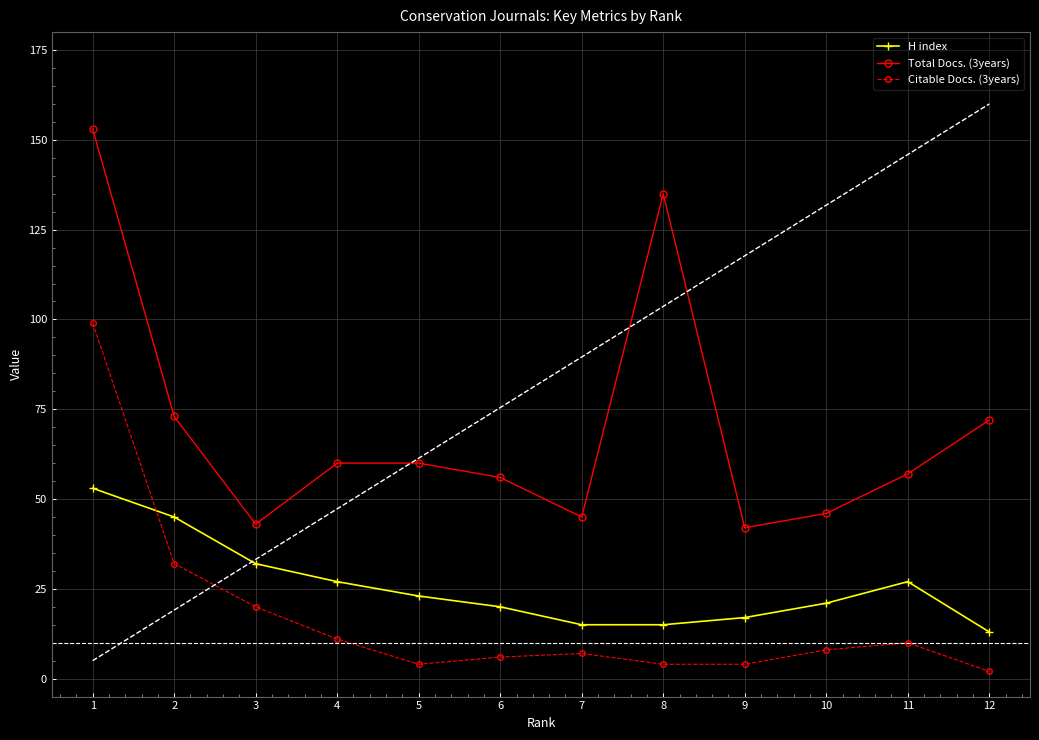

True or false: H index has more than 1 points higher than both neighbors.

False